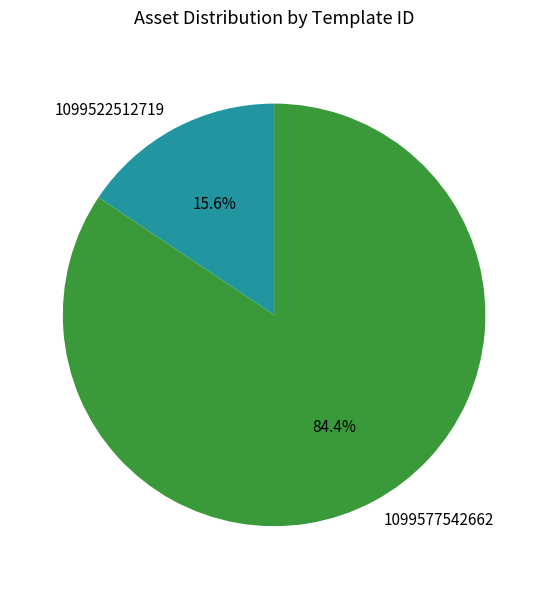

The 1099522512719 slice represents 16% of the pie. True or false?

True